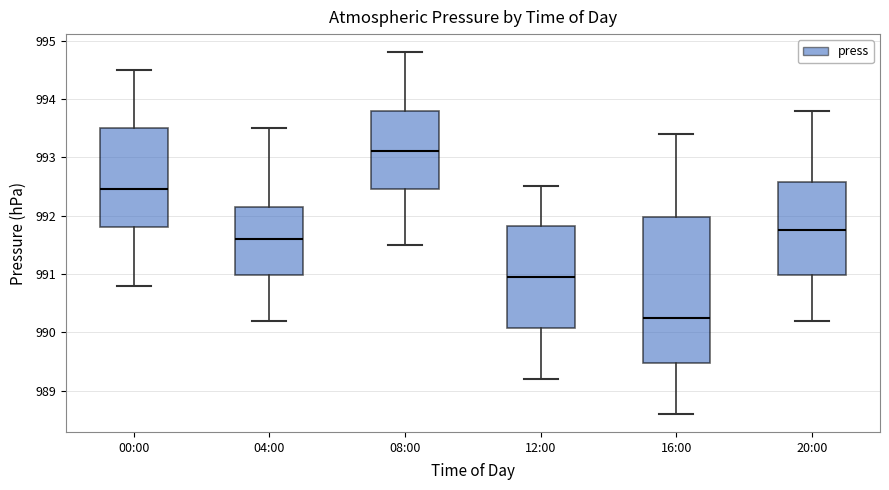

Comparing the boxes themselves (not the whiskers), which one is the tallest?

16:00